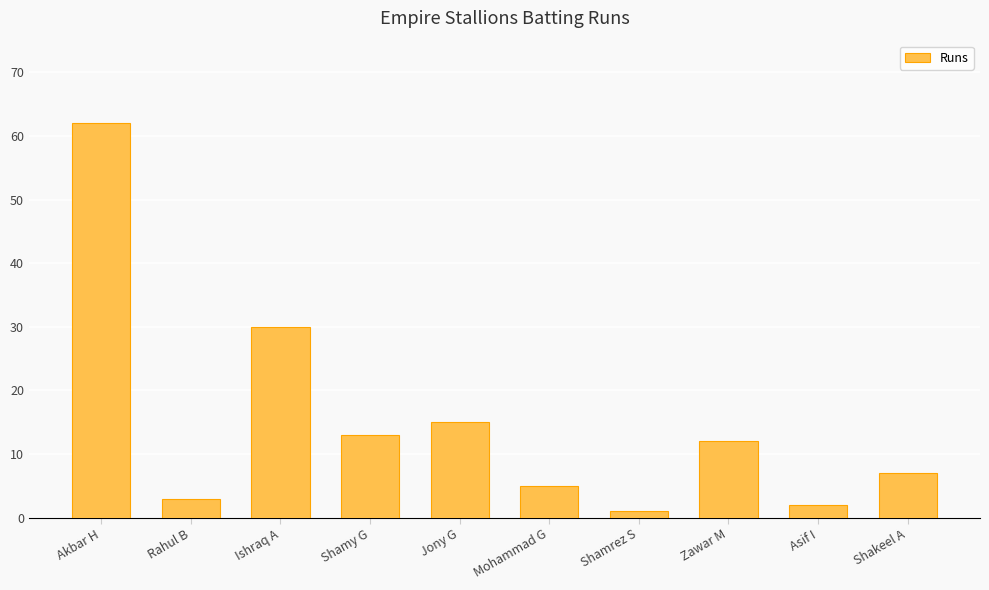

At which category does the chart reach its peak across all series?

Akbar H